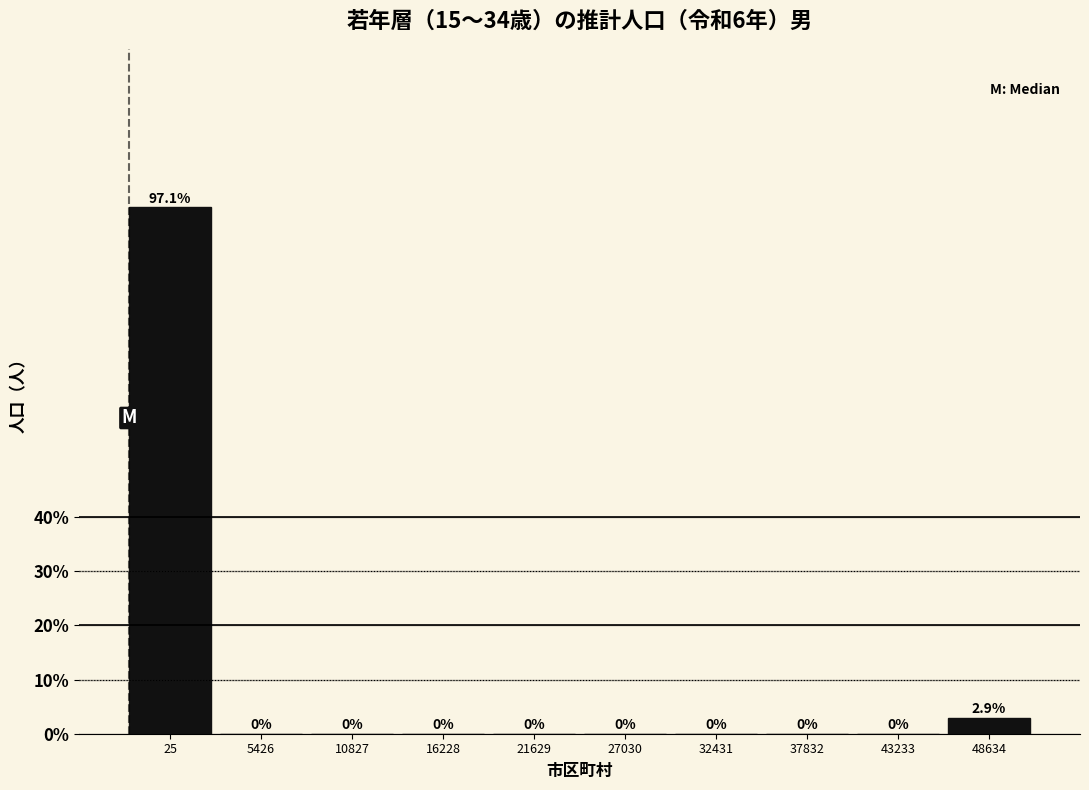

Reading right to left, transcribe all the data shown in this chart.

48634=2.9	43233=0.0	37832=0.0	32431=0.0	27030=0.0	21629=0.0	16228=0.0	10827=0.0	5426=0.0	25=97.1